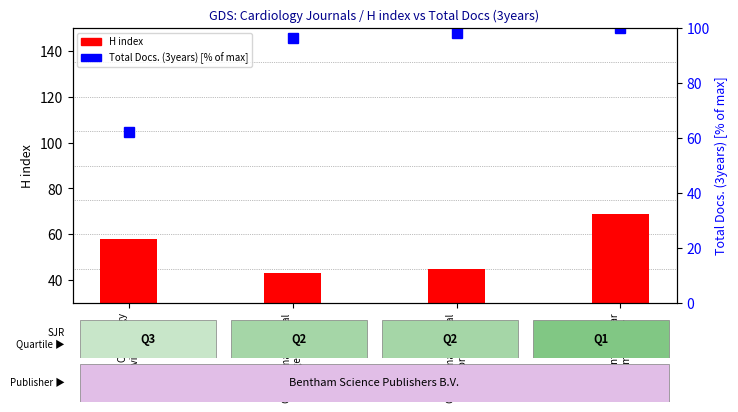

The value of H index at Current Vascular
Pharmacology is 20.4. True or false?

False